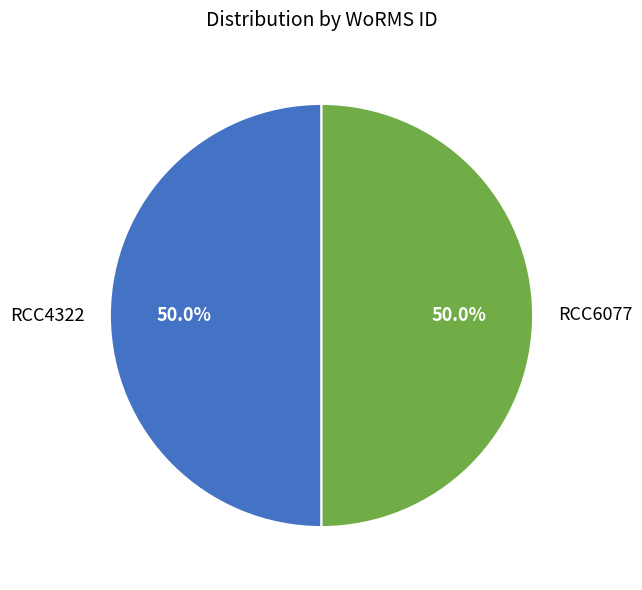

Combined, do RCC4322 and RCC6077 account for over 50%?

Yes